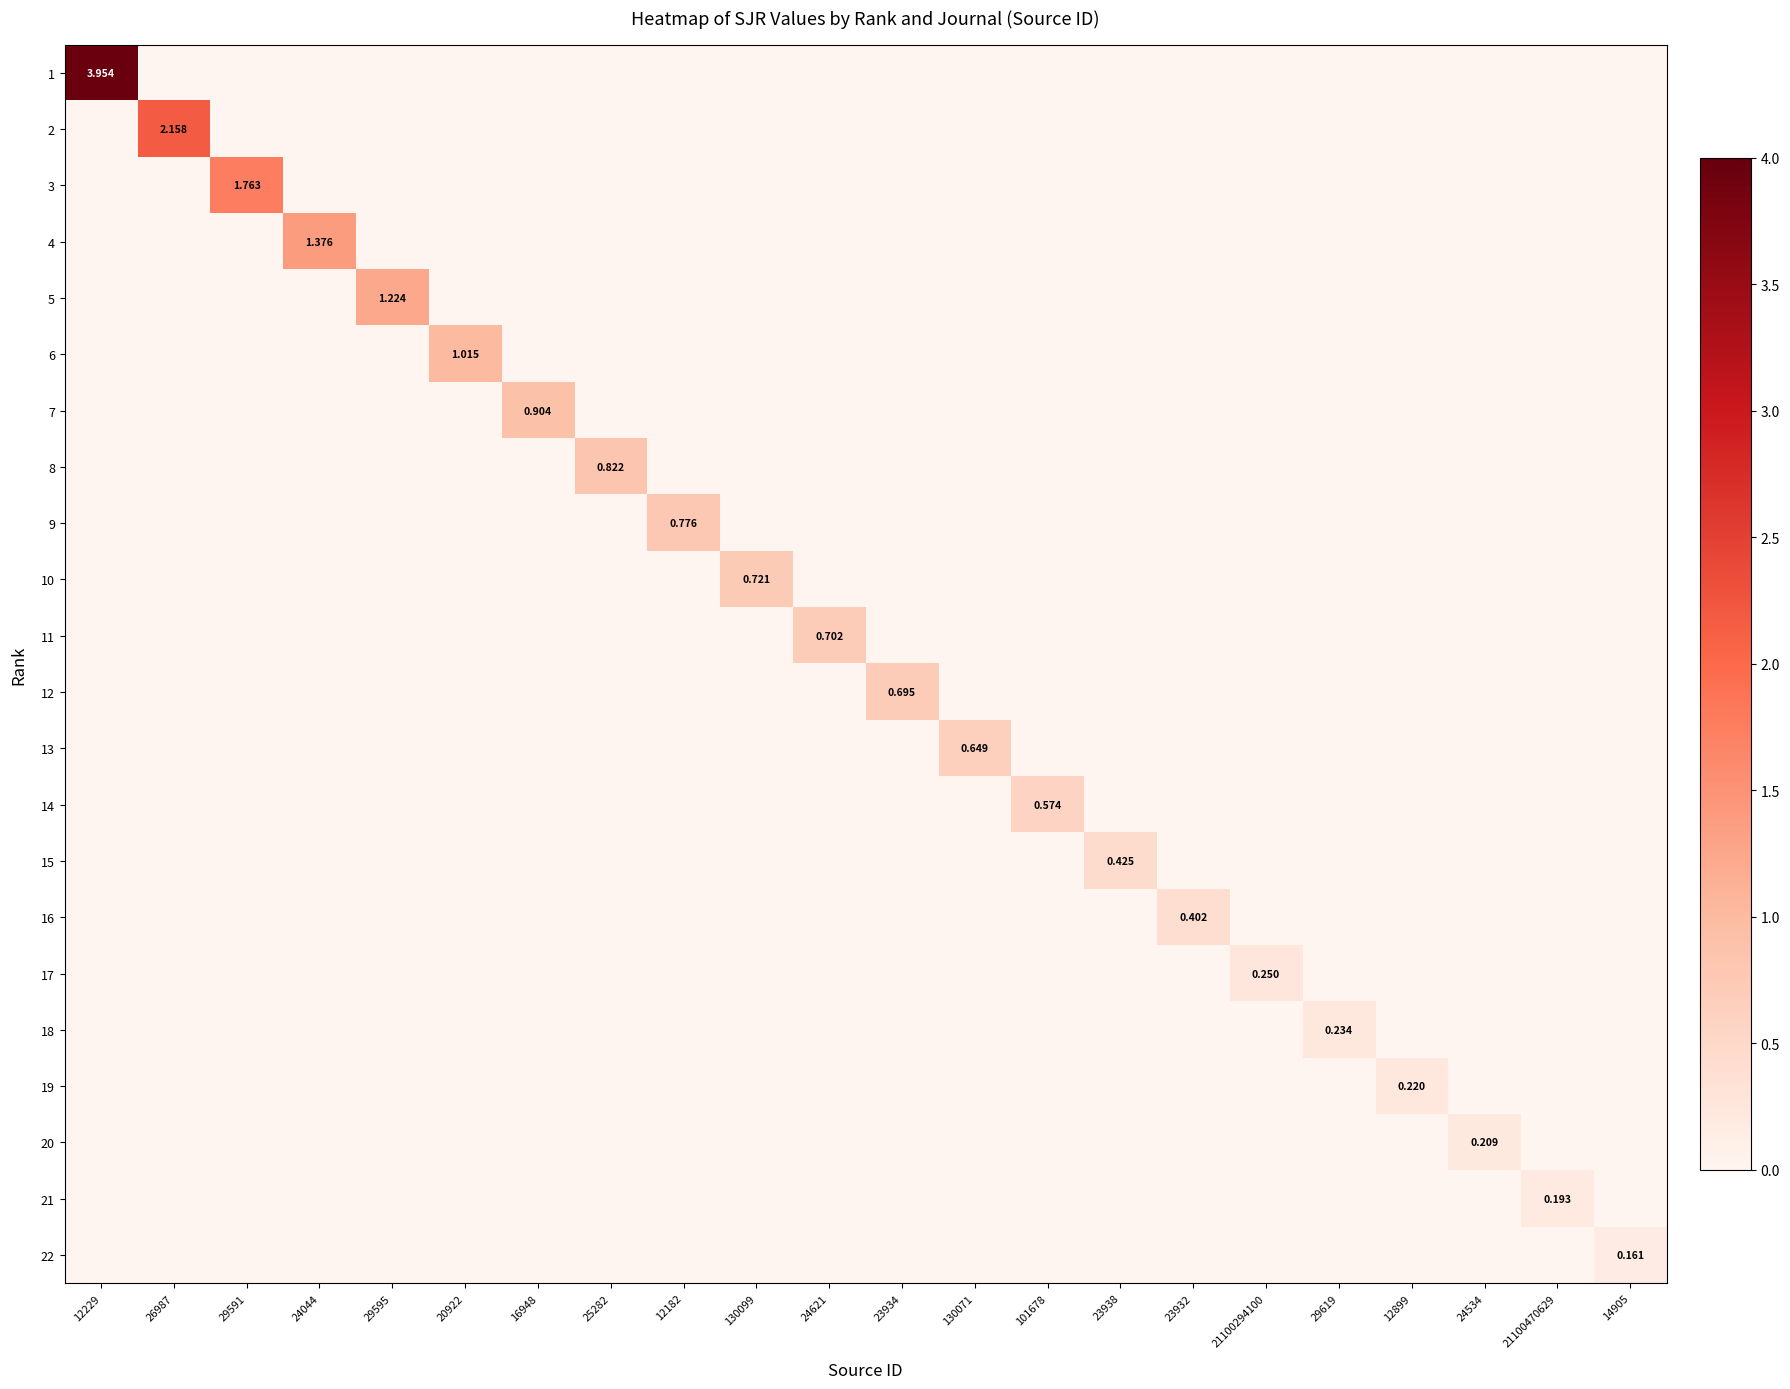

Where is 9 nearest to the value 0?

12229